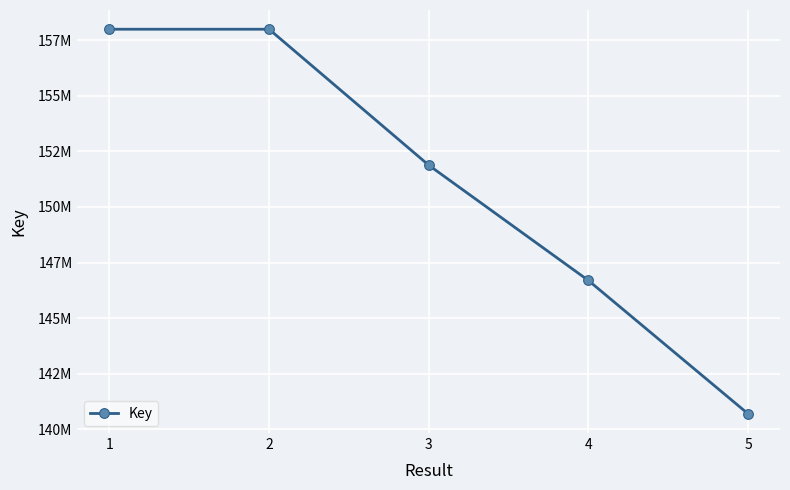

How many series are shown in this chart?

1